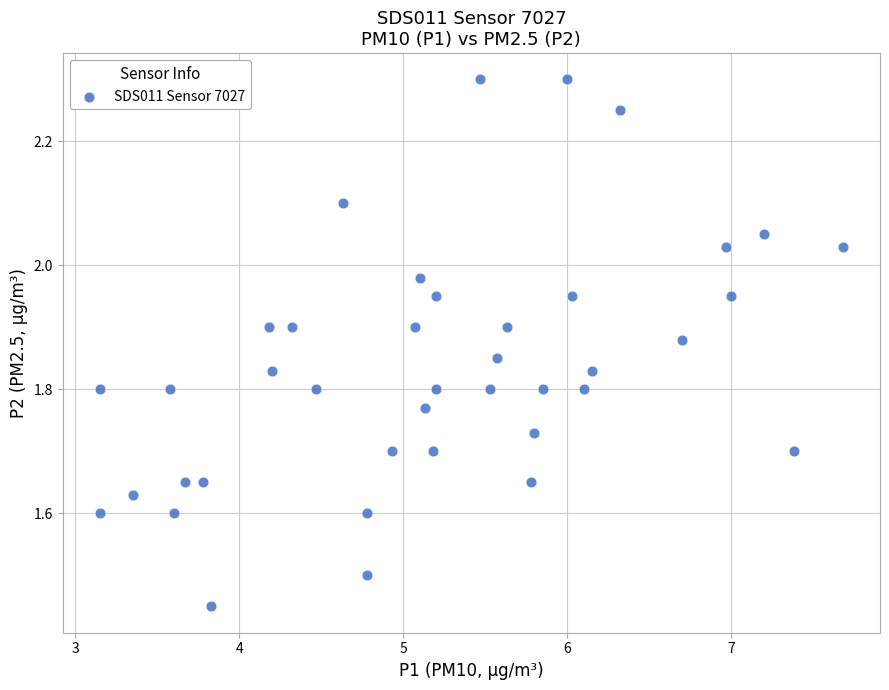

What is the range of X values (max minus min)?

4.5